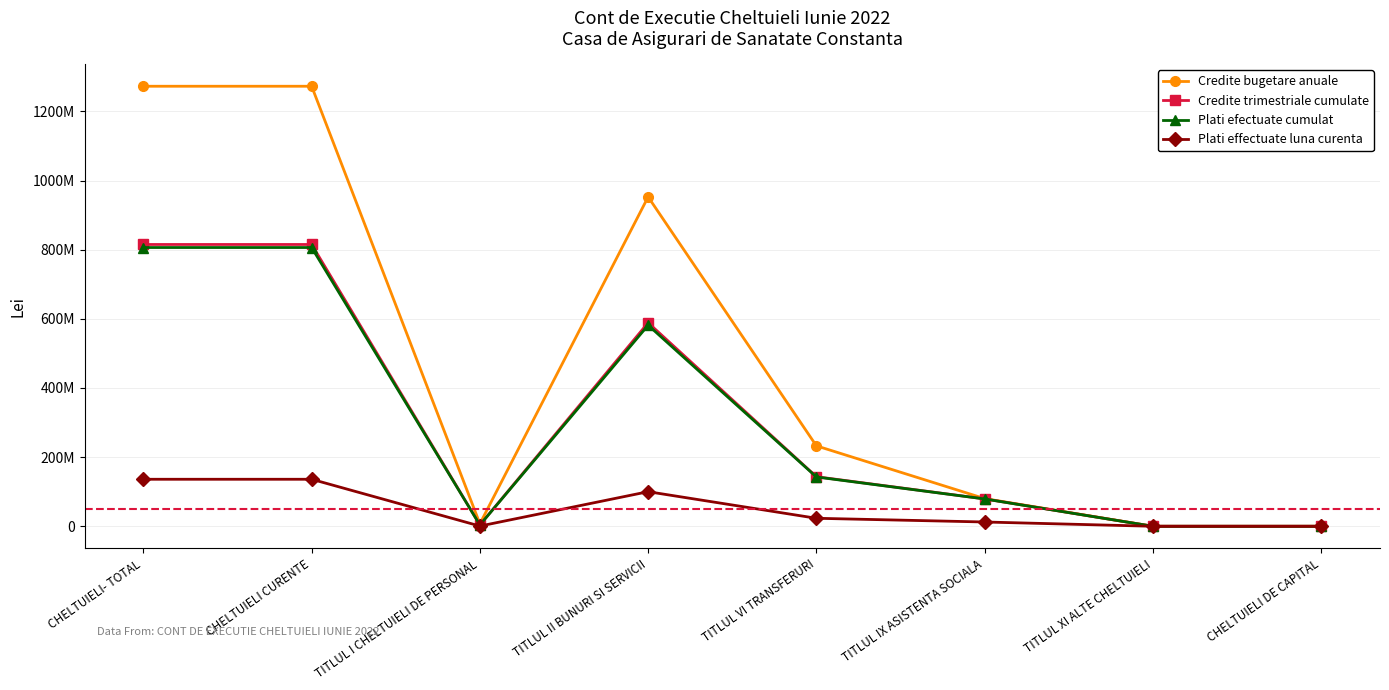

Where is the first local maximum for Credite bugetare anuale?

TITLUL II BUNURI SI SERVICII